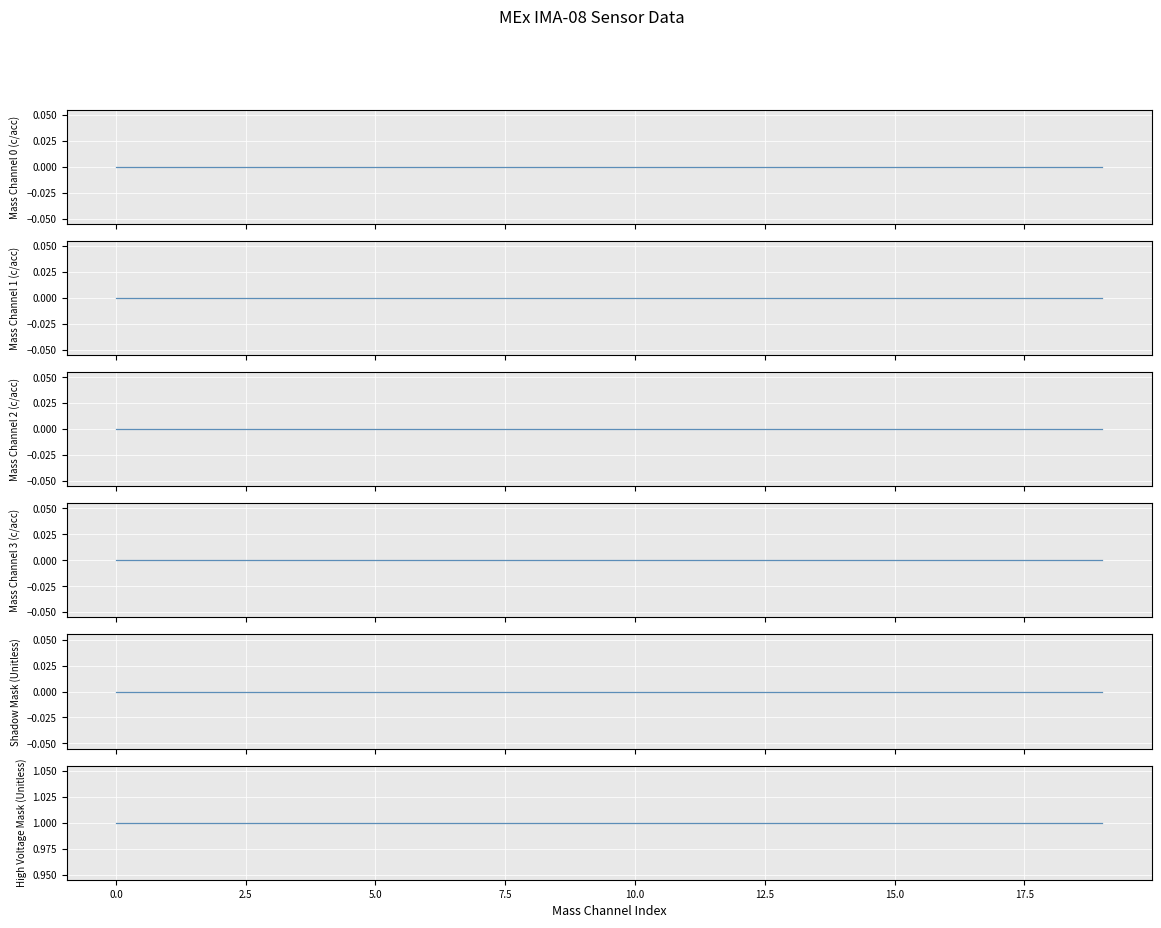

What is the total value across all series at 17?

1